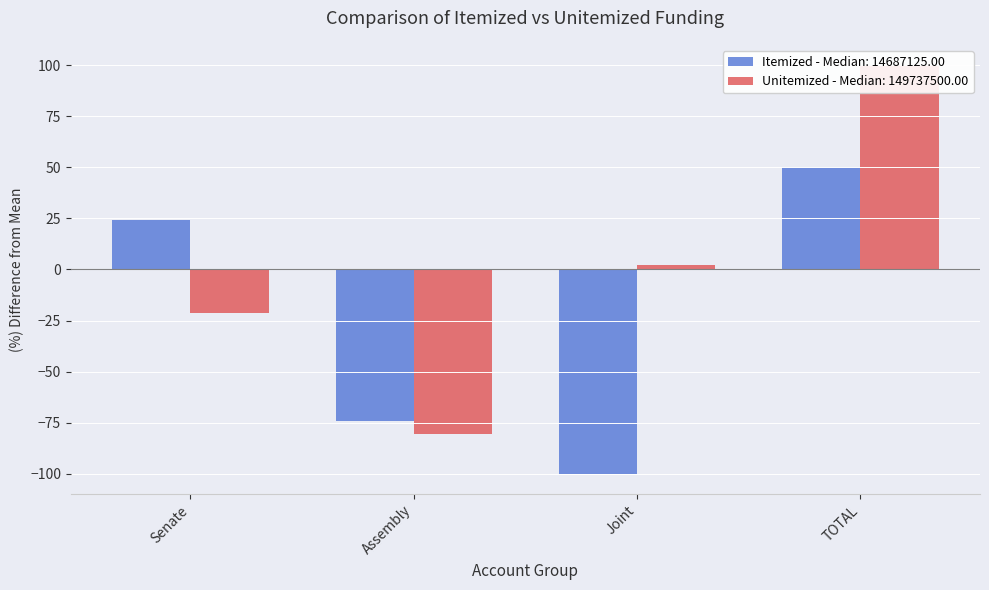

Reading right to left, what are all the values shown in this chart?

Itemized: 50.0	-100.0	-74.4	24.4
Unitemized: 100.0	2.0	-80.8	-21.2